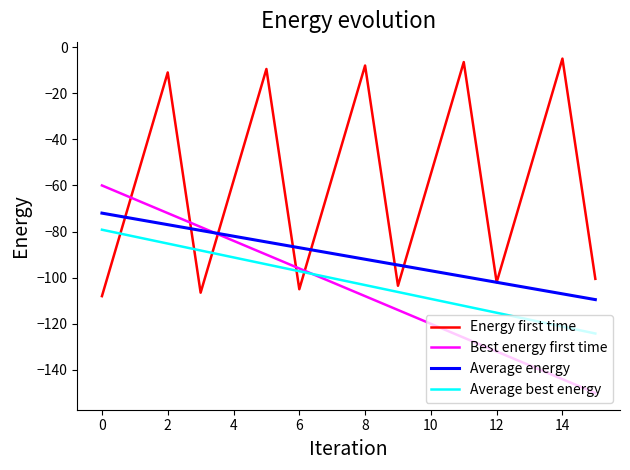

Reading right to left, what are all the values shown in this chart?

Energy first time: -100.5	-5.0	-53.5	-102.0	-6.5	-55.0	-103.5	-8.0	-56.5	-105.0	-9.5	-58.0	-106.5	-11.0	-59.5	-108.0
Best energy first time: -150.0	-144.0	-138.0	-132.0	-126.0	-120.0	-114.0	-108.0	-102.0	-96.0	-90.0	-84.0	-78.0	-72.0	-66.0	-60.0
Average energy: -109.5	-107.0	-104.5	-102.0	-99.5	-97.0	-94.5	-92.0	-89.5	-87.0	-84.5	-82.0	-79.5	-77.0	-74.5	-72.0
Average best energy: -124.2	-121.2	-118.2	-115.2	-112.2	-109.2	-106.2	-103.2	-100.2	-97.2	-94.2	-91.2	-88.2	-85.2	-82.2	-79.2